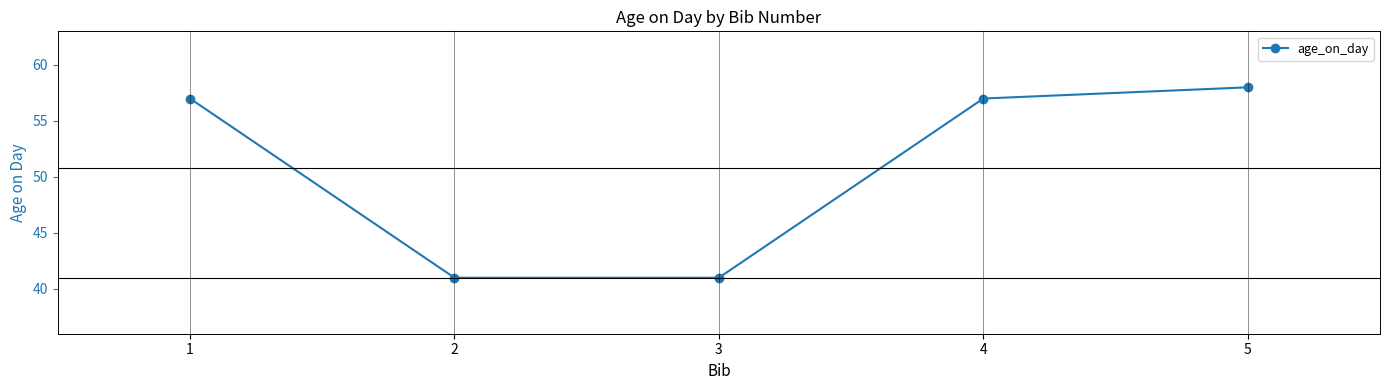

Reading left to right, list all the values displayed in this chart.

57	41	41	57	58